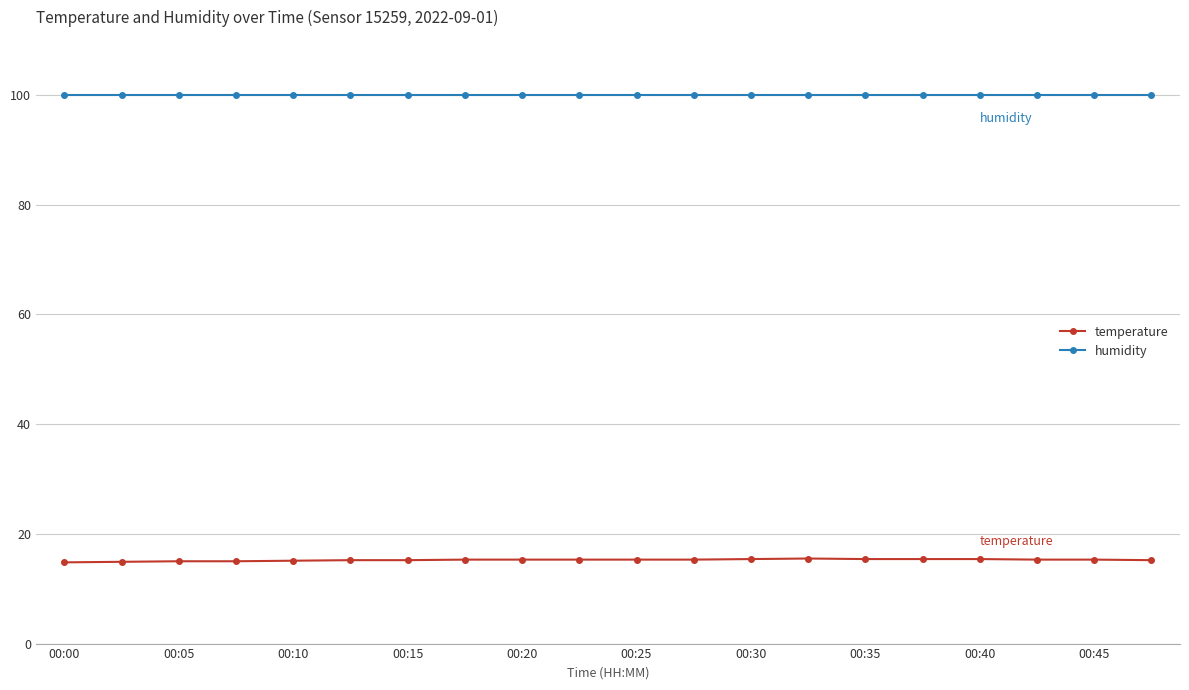

Rank the series by their average value, from highest to lowest.

humidity, temperature